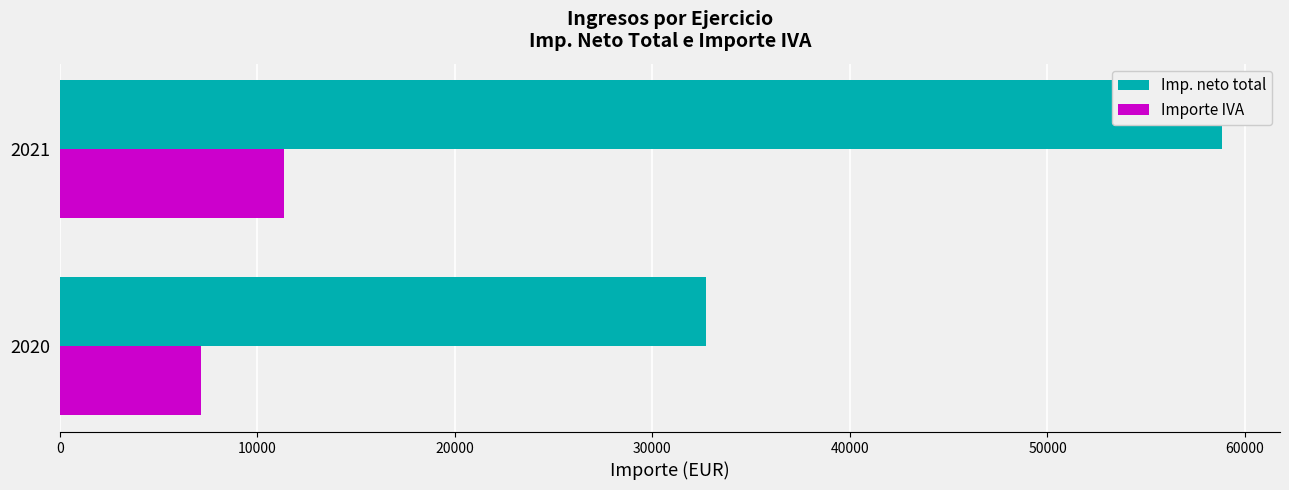

Does the chart contain any negative values?

No